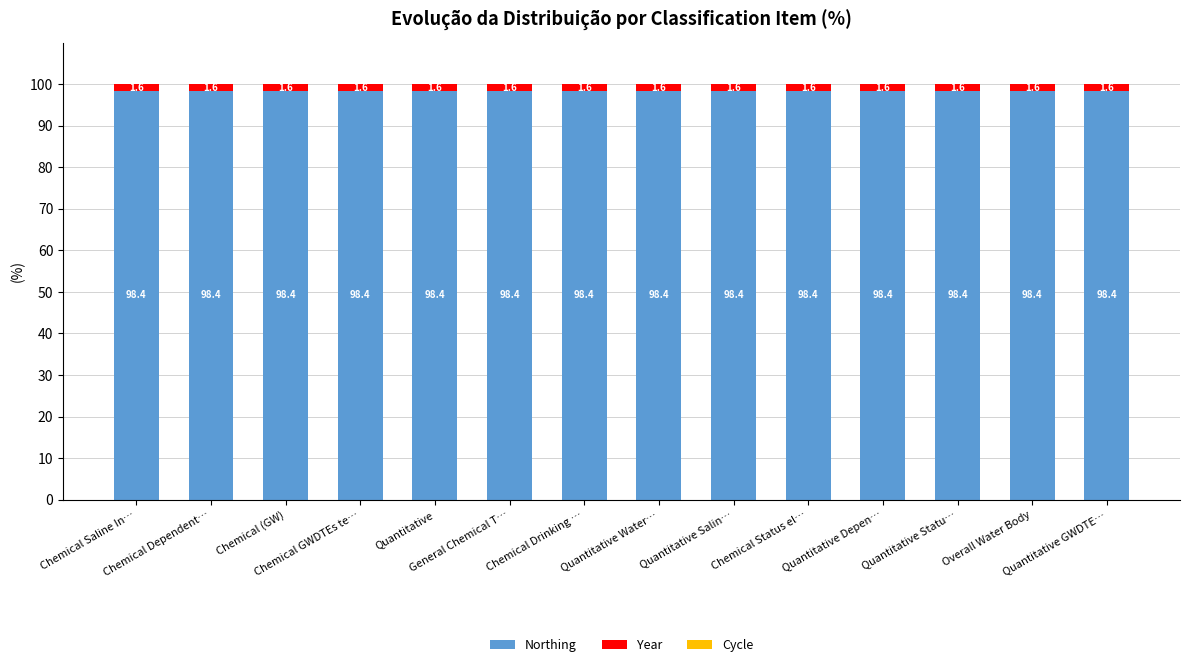

Is it true that Northing equals 98.4 at Chemical Dependent…?

True